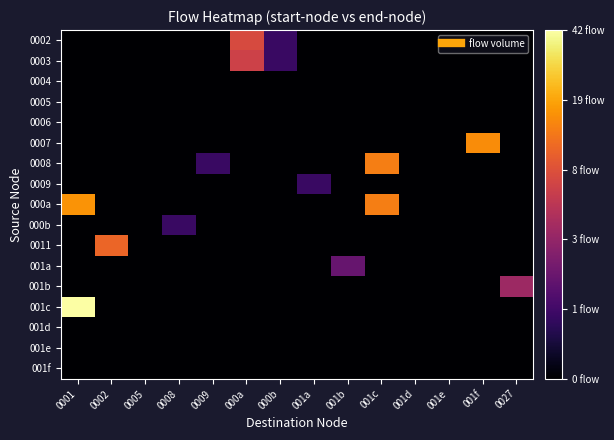

At which category is the sum across all series the highest?

0001